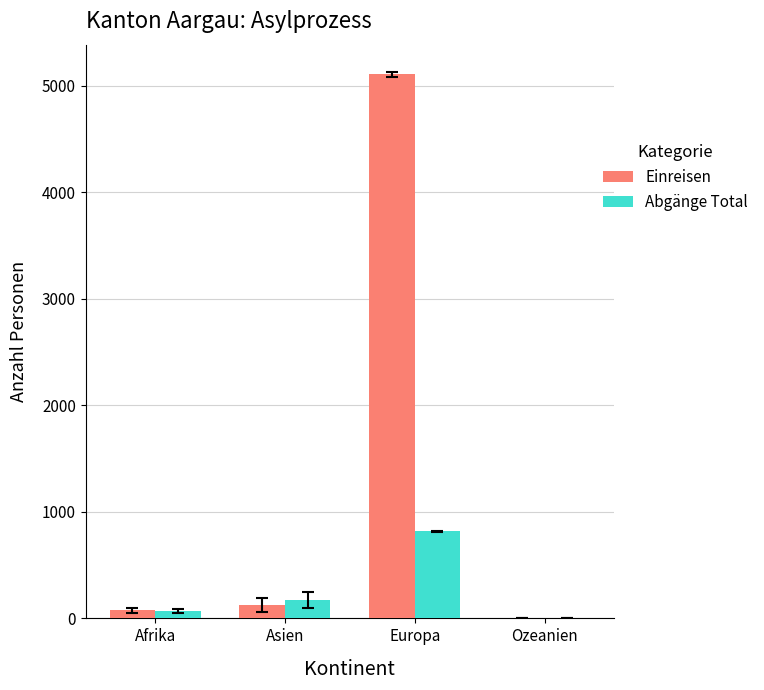

Is it true that Abgänge Total equals 0 at Ozeanien?

True